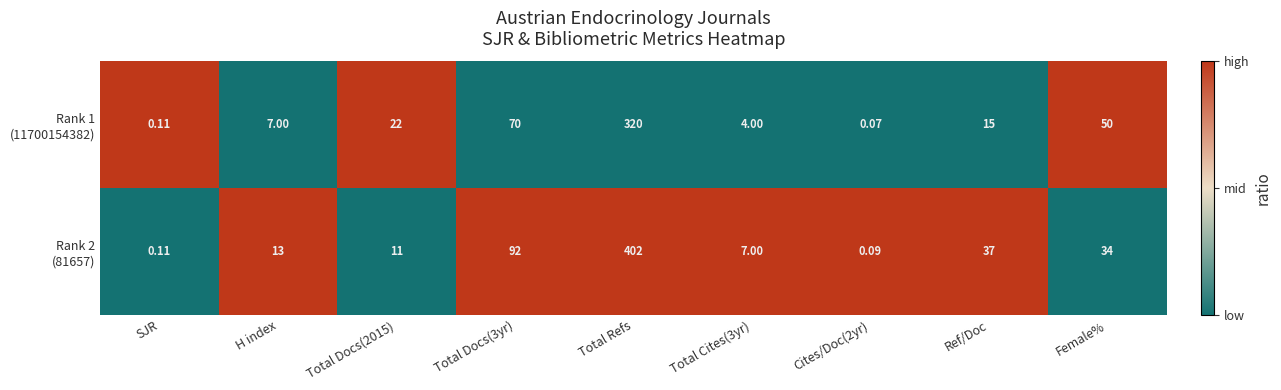

At how many categories does at least one series exceed 0?

9